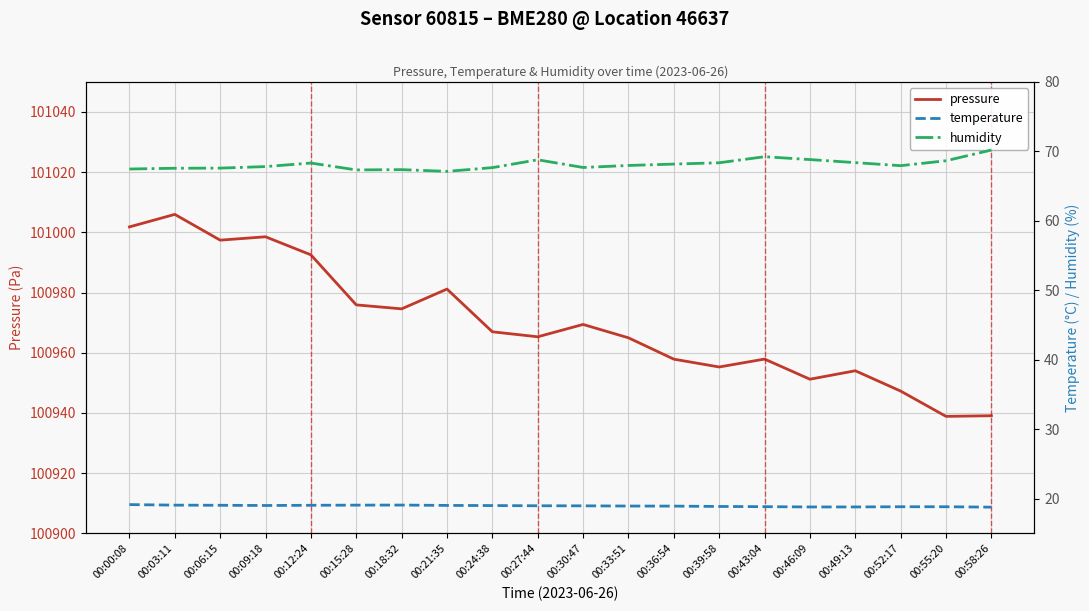

True or false: pressure and temperature intersect in this chart.

False